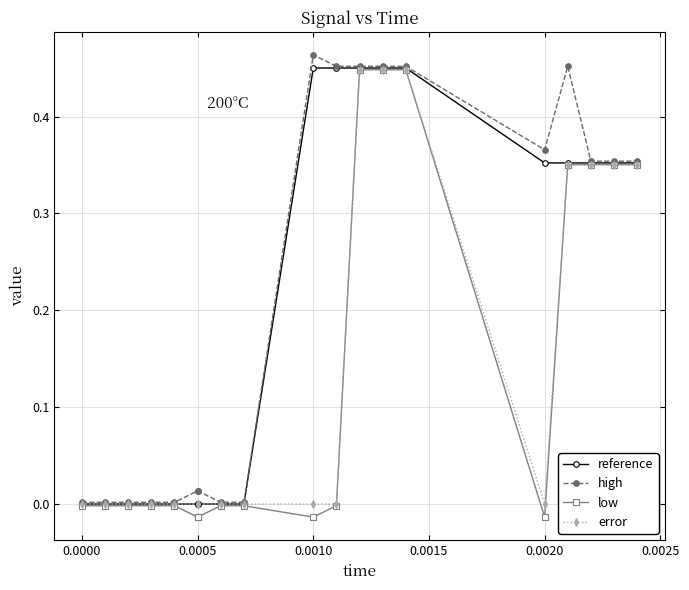

What is the total value across all series at 0.0020?

0.7